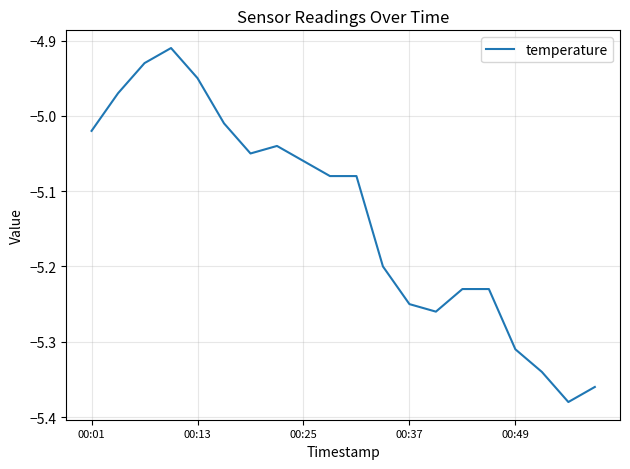

What is the difference between the maximum and minimum values?

0.5